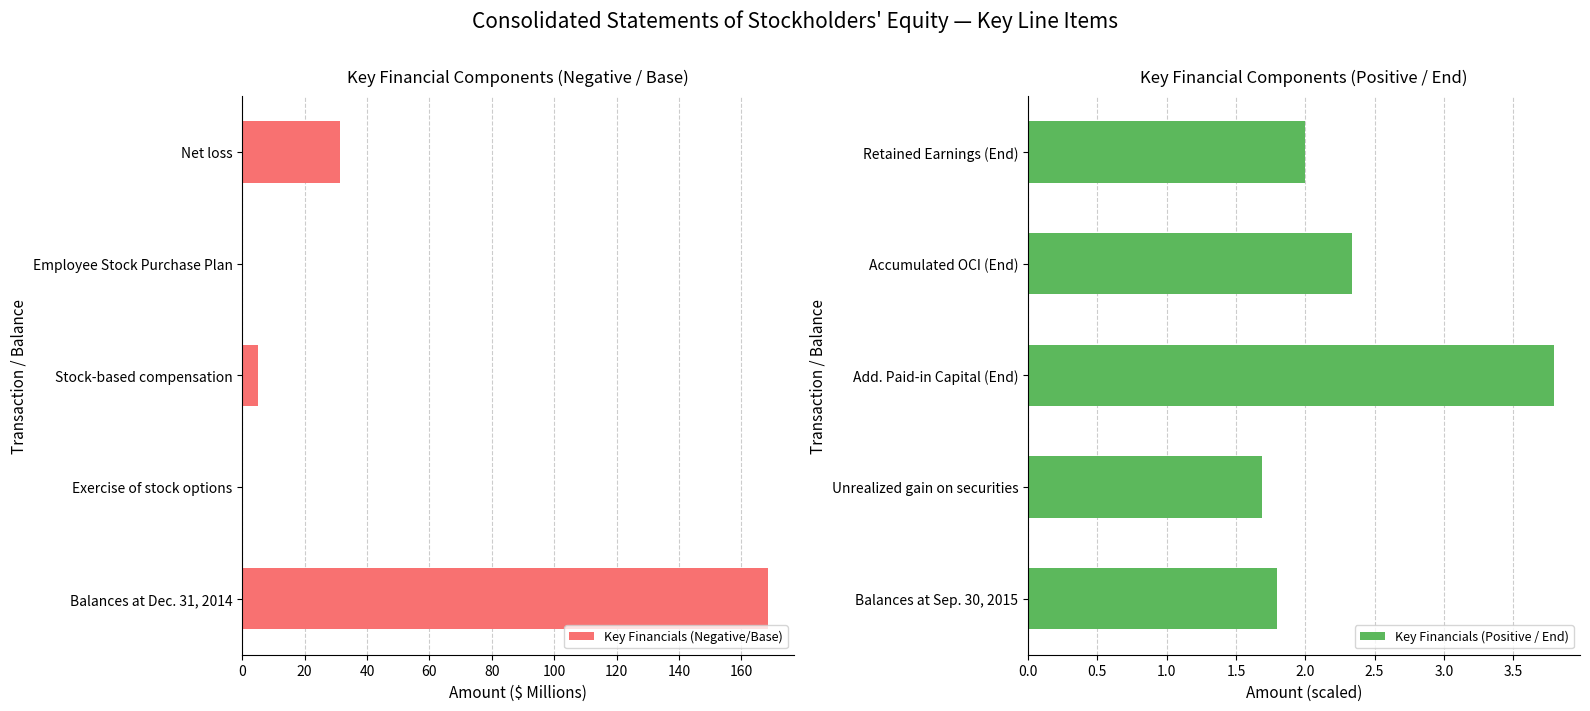

At which label does Key Financials (Positive / End) reach its minimum?

Unrealized gain on securities